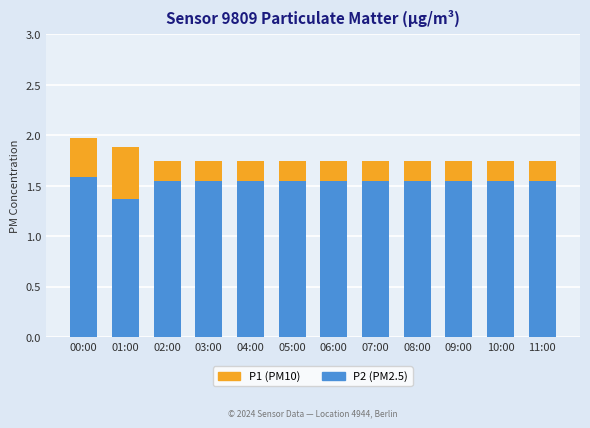

Reading left to right, extract all data points from this chart.

P1 (PM10): 00:00=2.0	01:00=1.9	02:00=1.8	03:00=1.8	04:00=1.8	05:00=1.8	06:00=1.8	07:00=1.8	08:00=1.8	09:00=1.8	10:00=1.8	11:00=1.8
P2 (PM2.5): 00:00=1.6	01:00=1.4	02:00=1.6	03:00=1.6	04:00=1.6	05:00=1.6	06:00=1.6	07:00=1.6	08:00=1.6	09:00=1.6	10:00=1.6	11:00=1.6